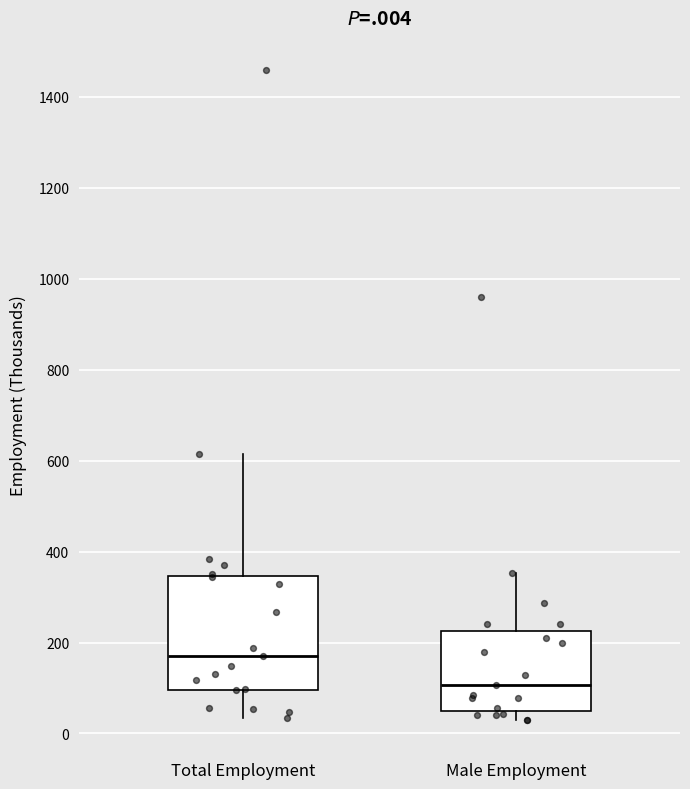

Which box is the tallest, from its lower edge to its upper edge?

Total Employment